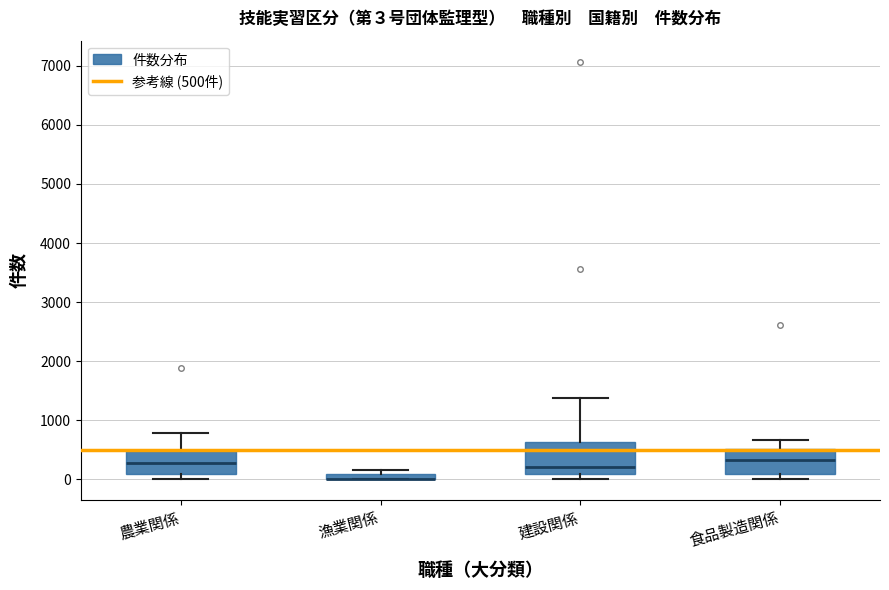

Which box is the tallest, from its lower edge to its upper edge?

建設関係